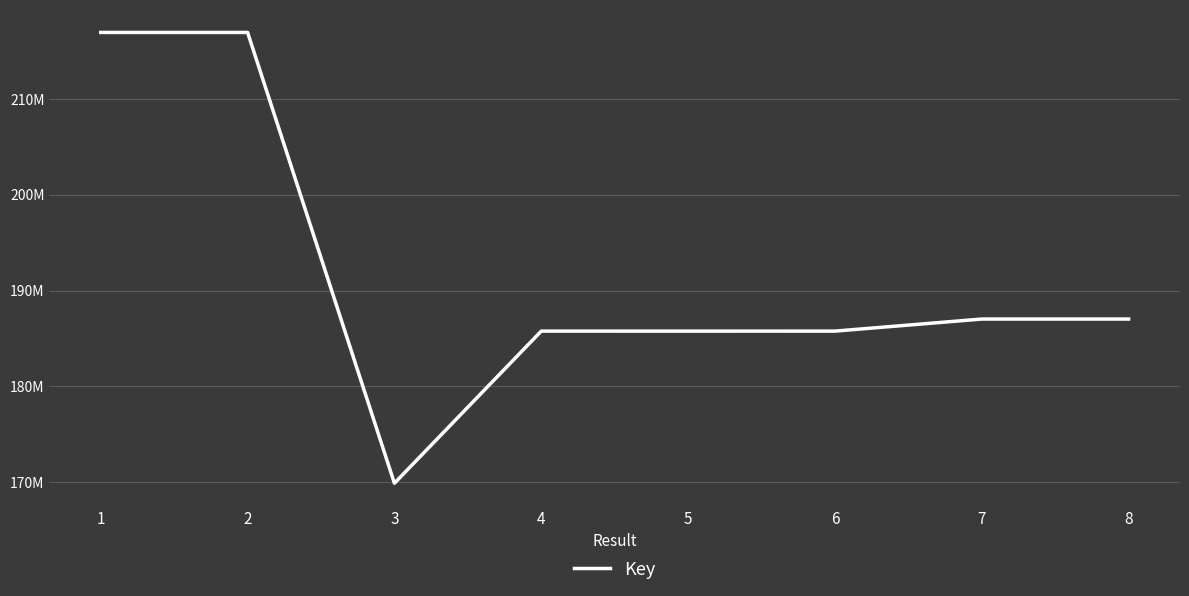

What is the ratio of the value at 7 to the value at 8?

1.0